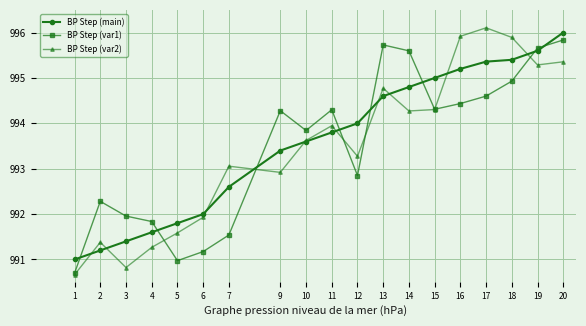

Rank the series by their maximum value, from highest to lowest.

BP Step (var2), BP Step (main), BP Step (var1)